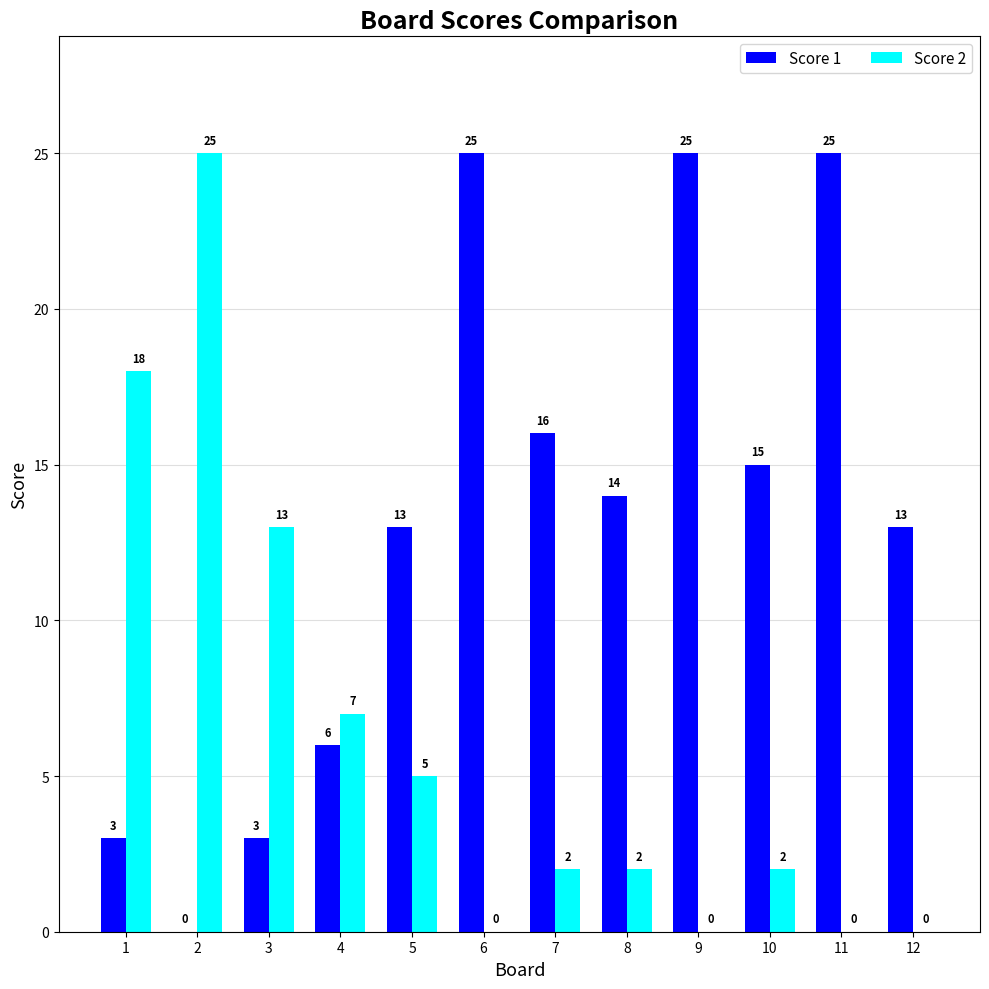

Which series changed the most between 6 and 10?

Score 1